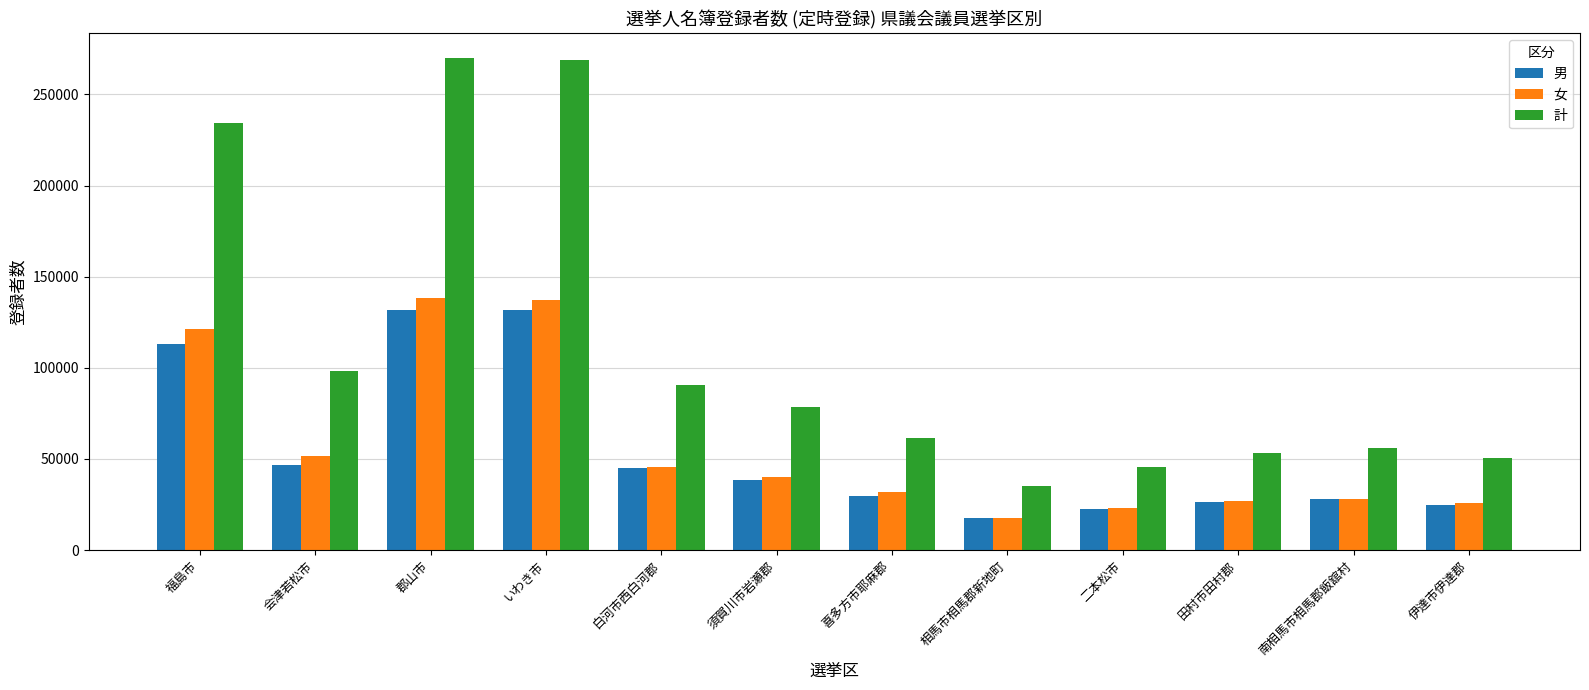

What is the value of the 女 bar at the 3rd from the left?

138292